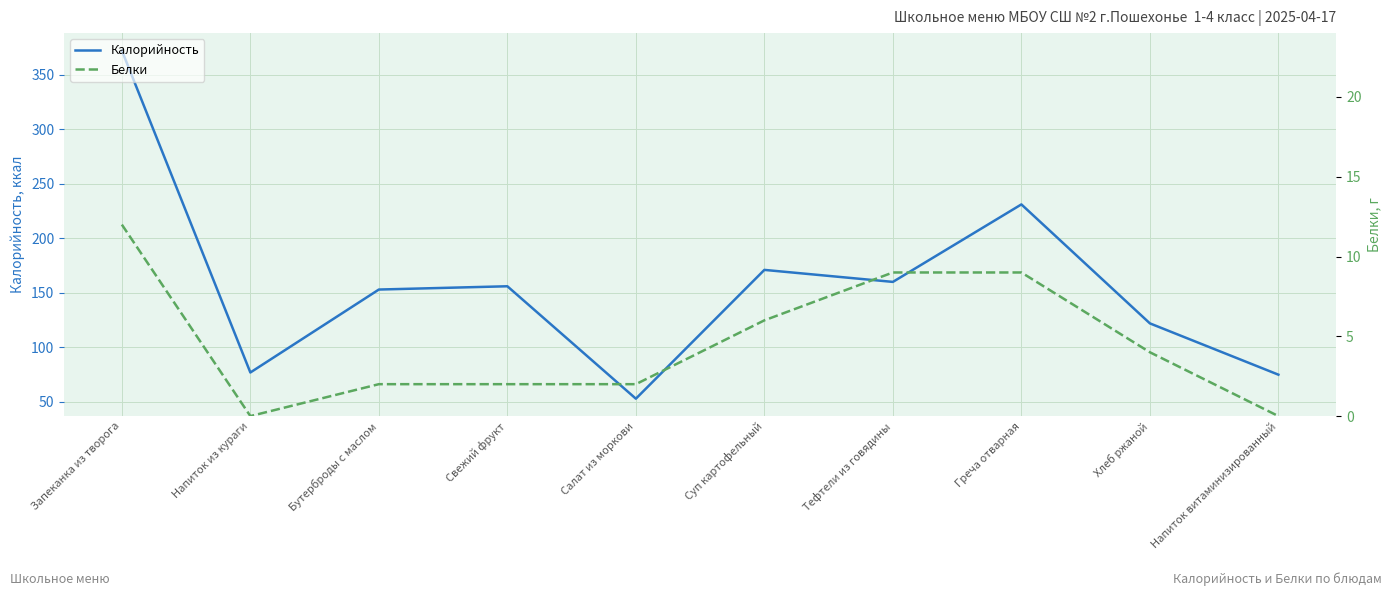

Count the number of data series in this chart.

2